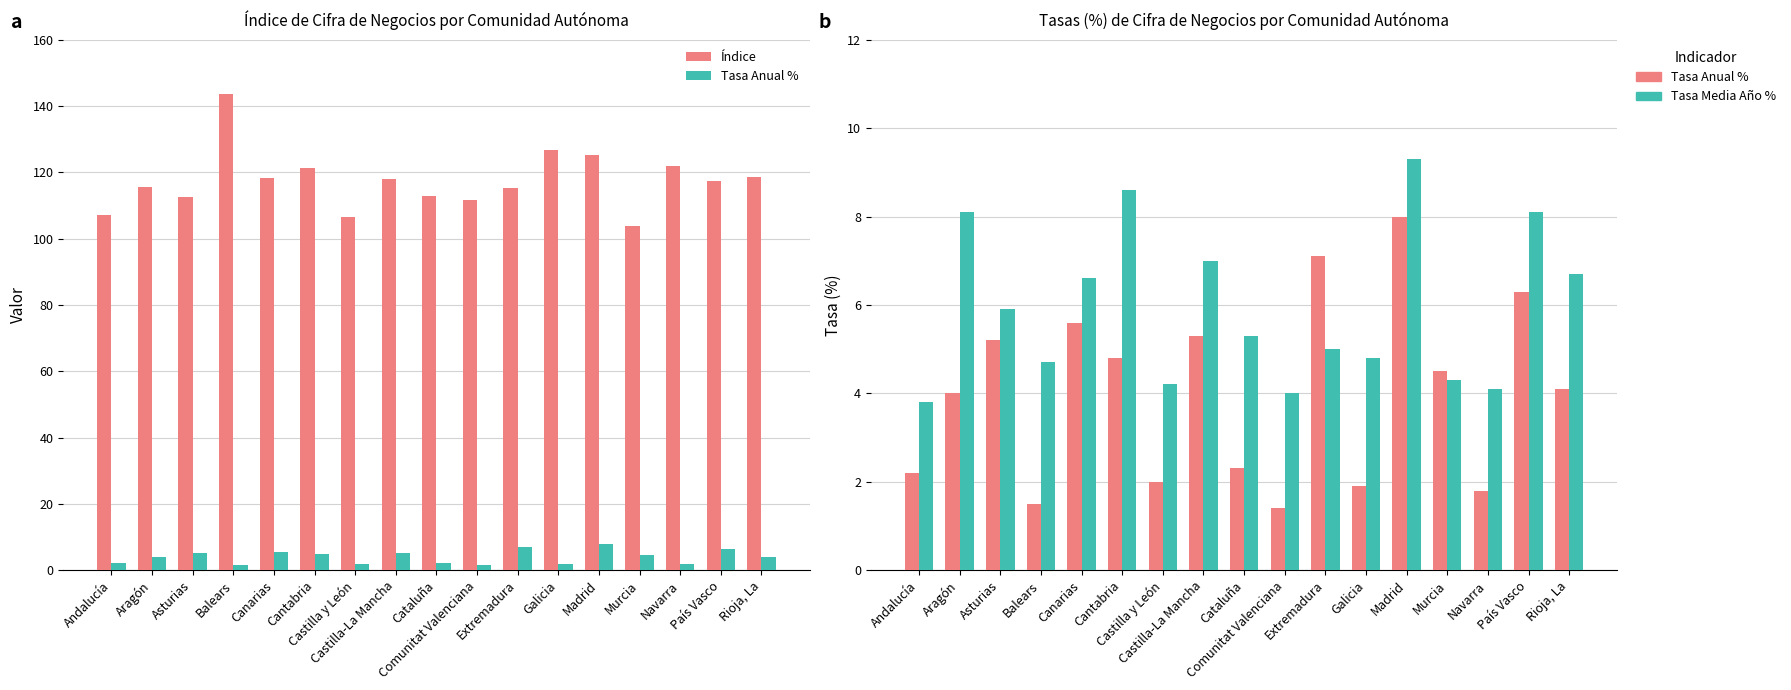

Where does the Tasa Anual % series first go above 4?

Asturias